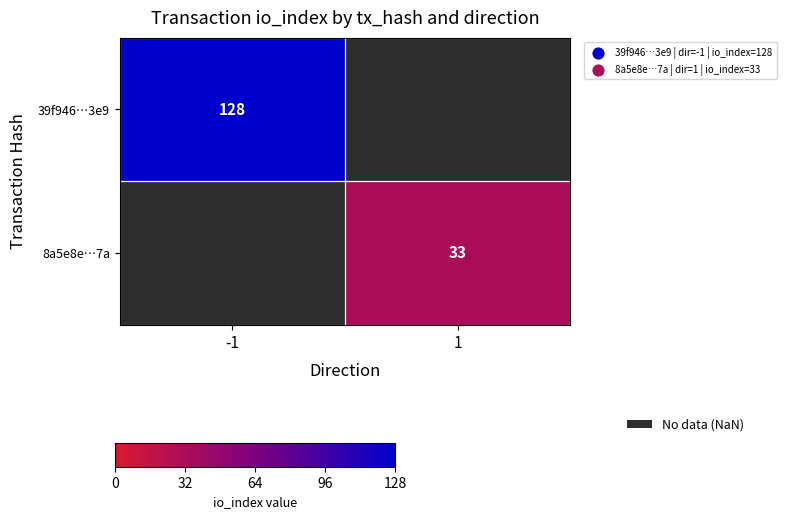

At which label does 39f946…3e9 reach its minimum?

-1